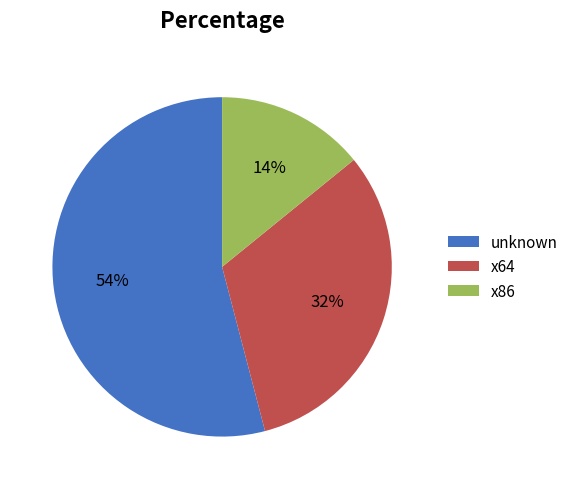

Do x64 and x86 together represent more than half of the pie?

No